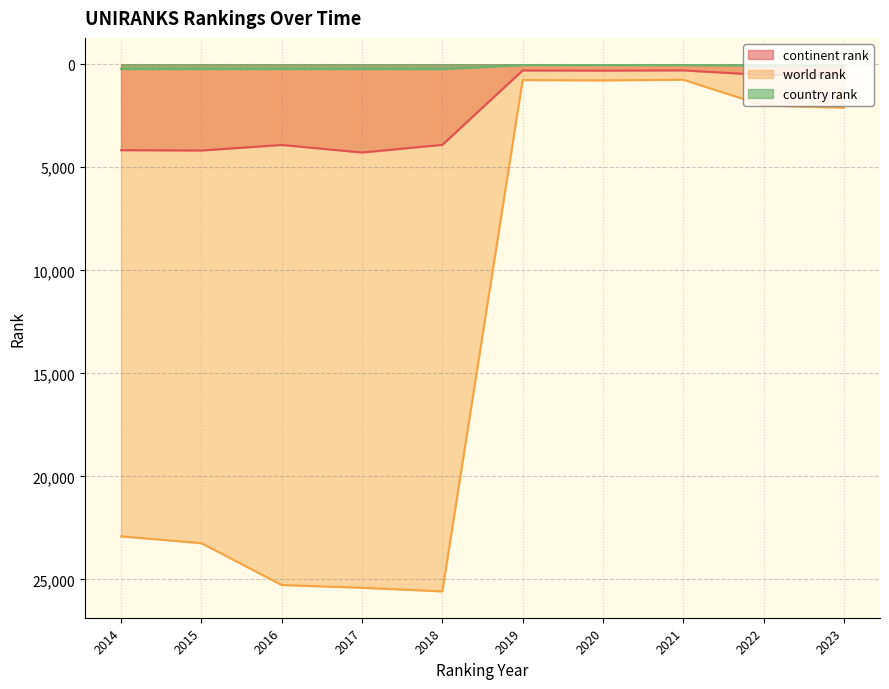

At which label does world rank first exceed 22907?

2015